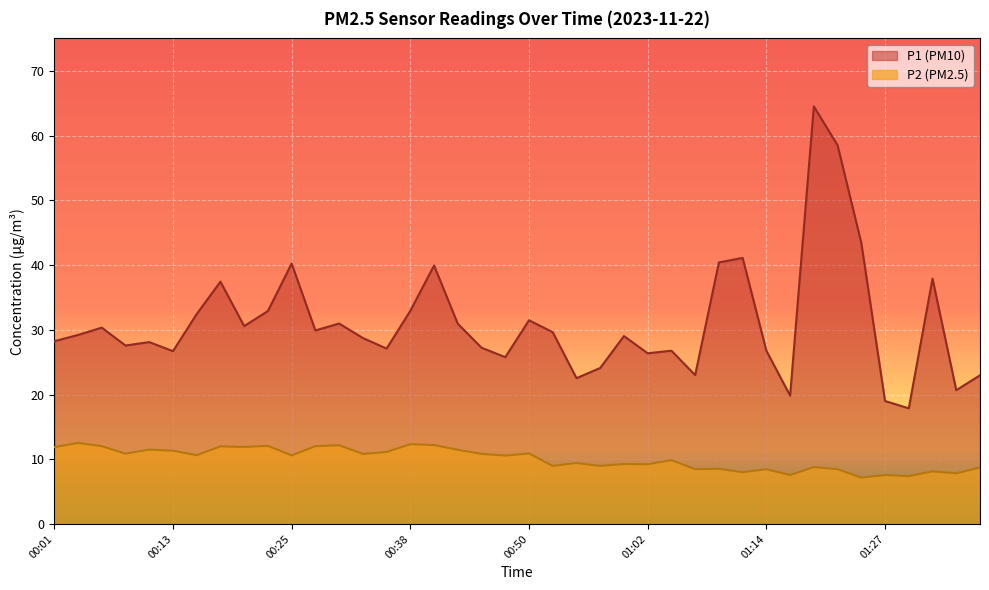

What is the maximum value for P2?

12.5